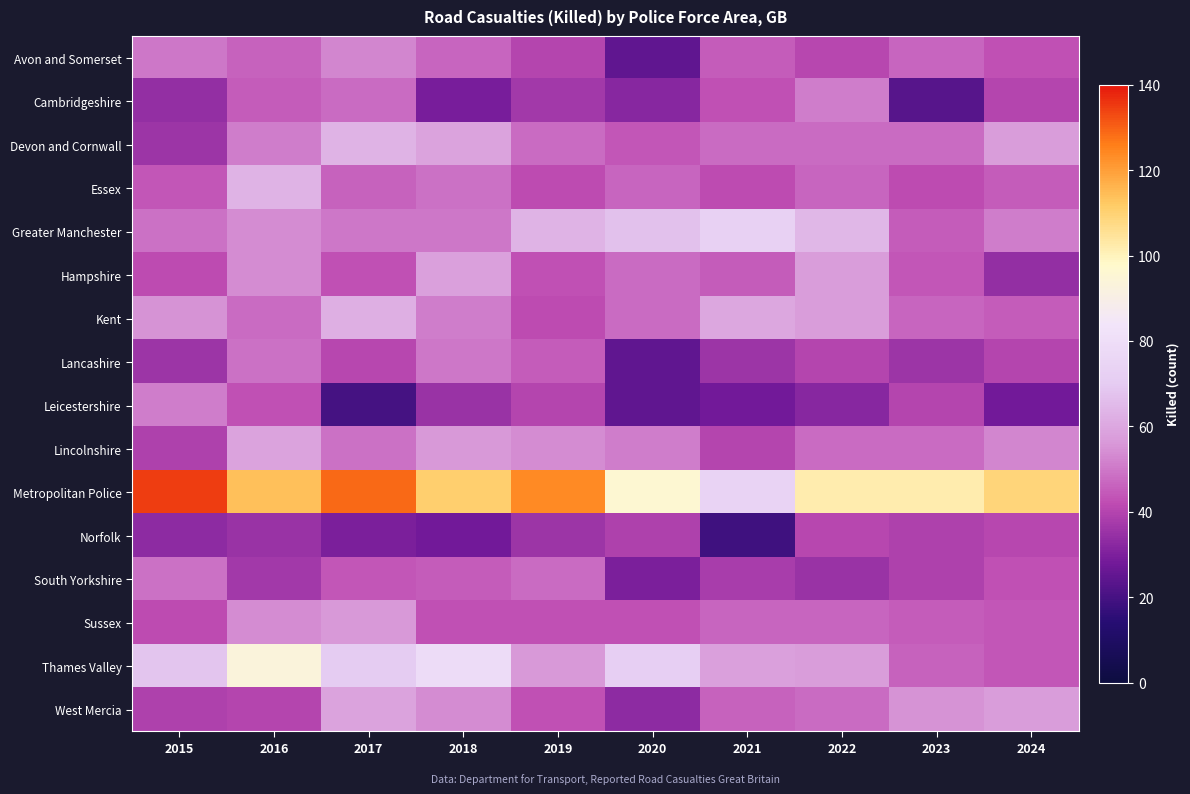

List the series in order of their peak value, highest first.

Metropolitan Police, Thames Valley, Greater Manchester, Devon and Cornwall, Essex, Kent, Lincolnshire, West Mercia, Hampshire, Sussex, Avon and Somerset, Cambridgeshire, Leicestershire, Lancashire, South Yorkshire, Norfolk